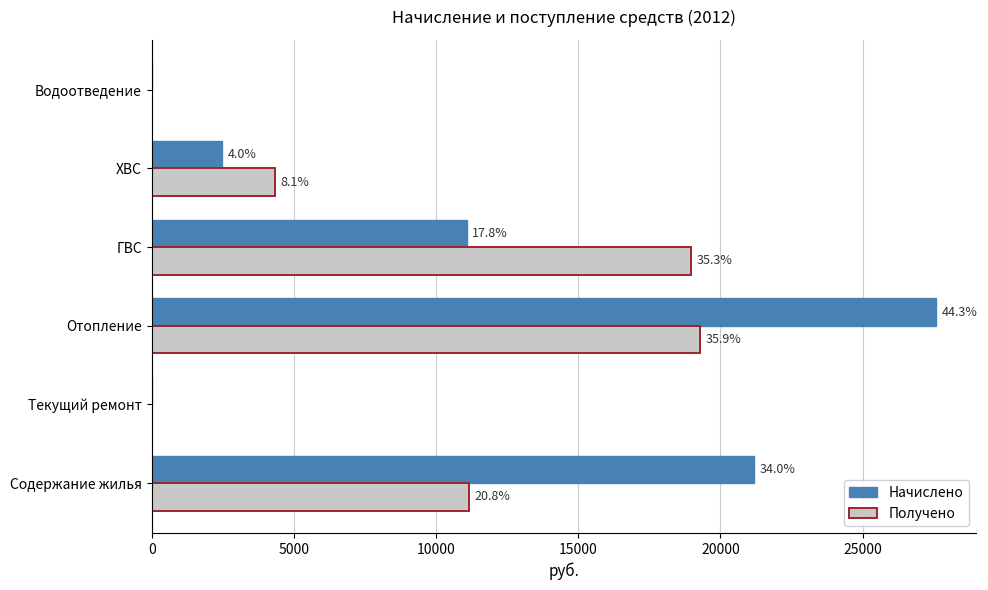

How many categories are shown in the chart?

6